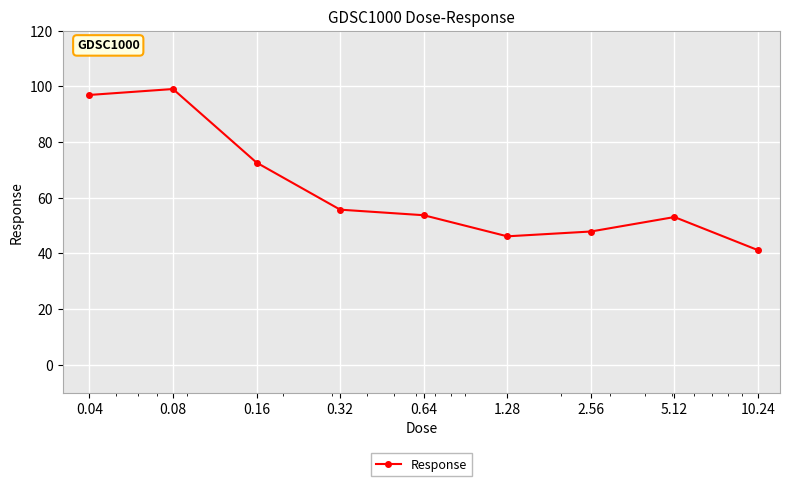

What is the greatest value displayed?

99.1